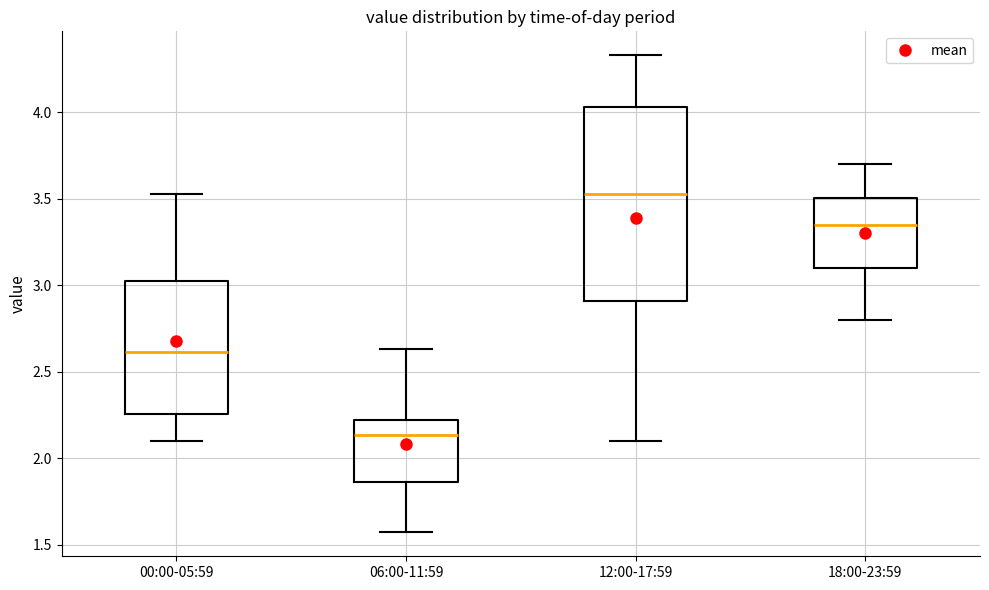

Which box's median line is the highest?

12:00-17:59